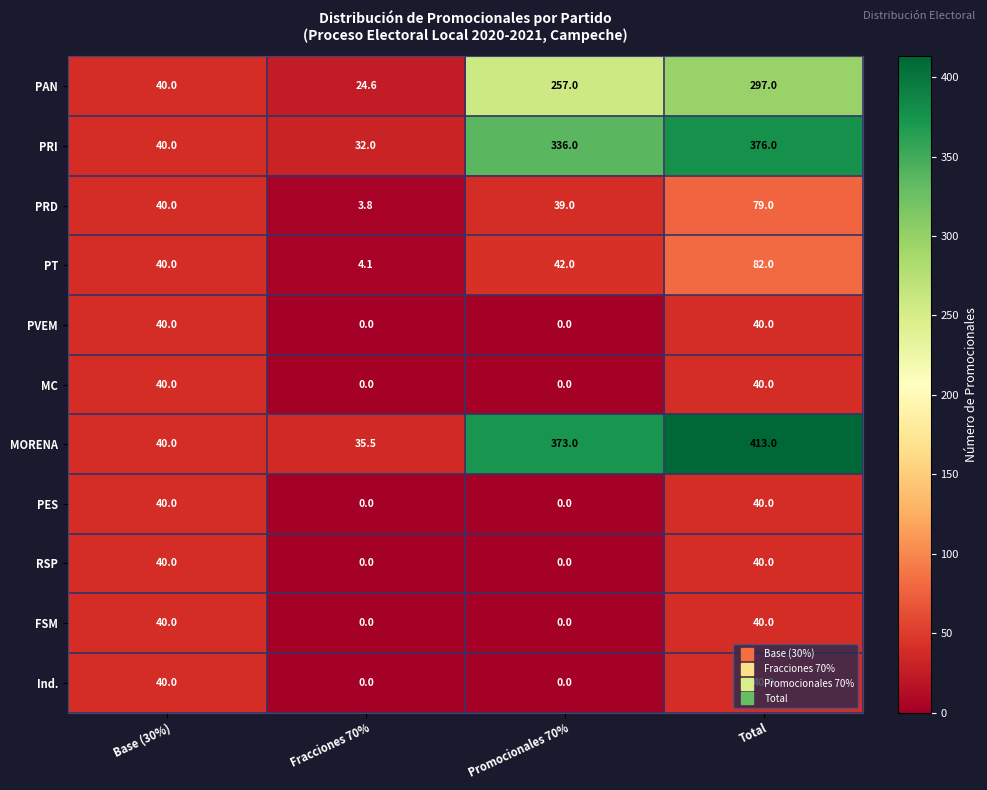

Which series has the largest range (max minus min)?

MORENA